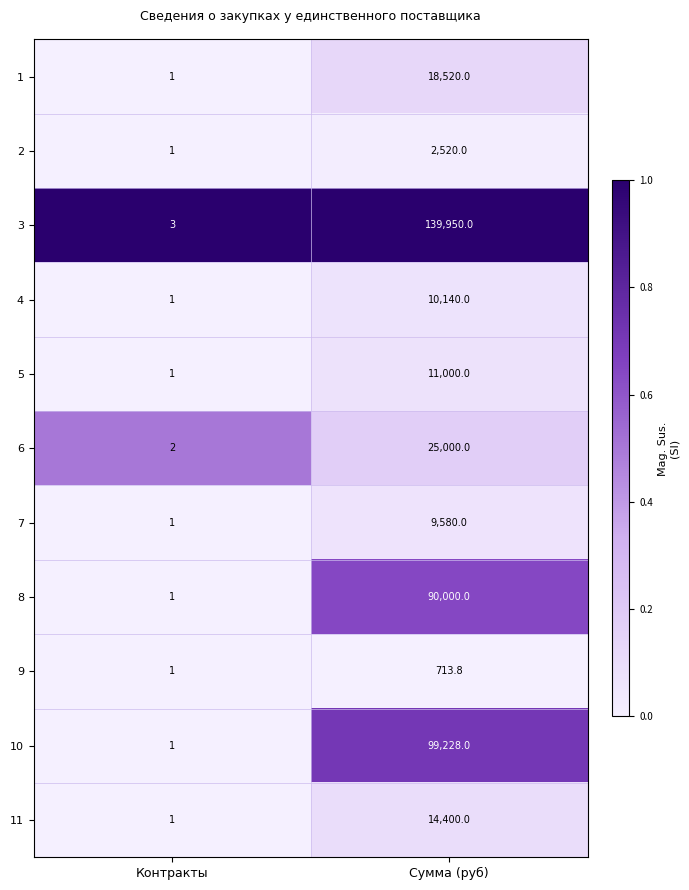

At which category does the chart reach its peak across all series?

Сумма (руб)